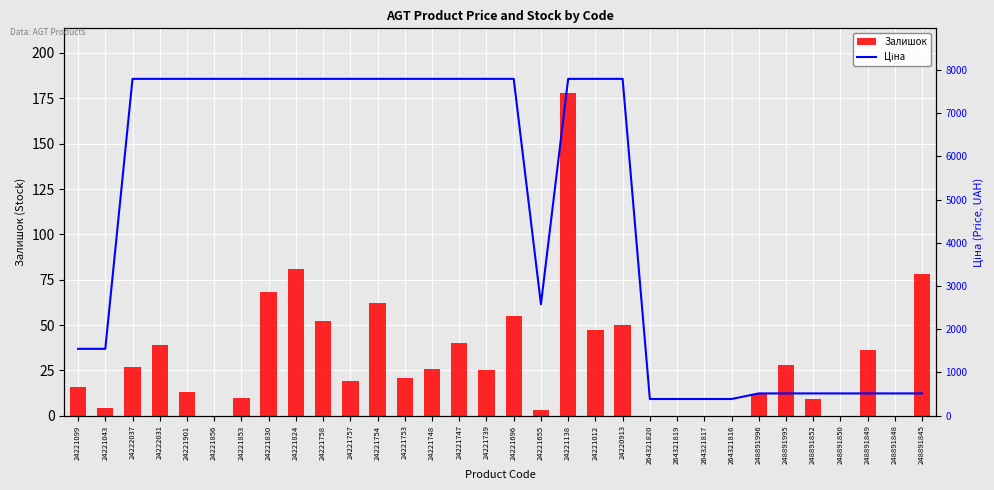

List the labels in order of Залишок value, largest first.

24221138, 24221824, 248891845, 24221830, 24221754, 24221696, 24221758, 24220913, 24221012, 24221747, 24222031, 248891849, 248891995, 24222037, 24221748, 24221739, 24221753, 24221757, 24221099, 24221901, 248891996, 24221853, 248891852, 24221043, 24221655, 24221856, 264321820, 264321819, 264321817, 264321816, 248891850, 248891848